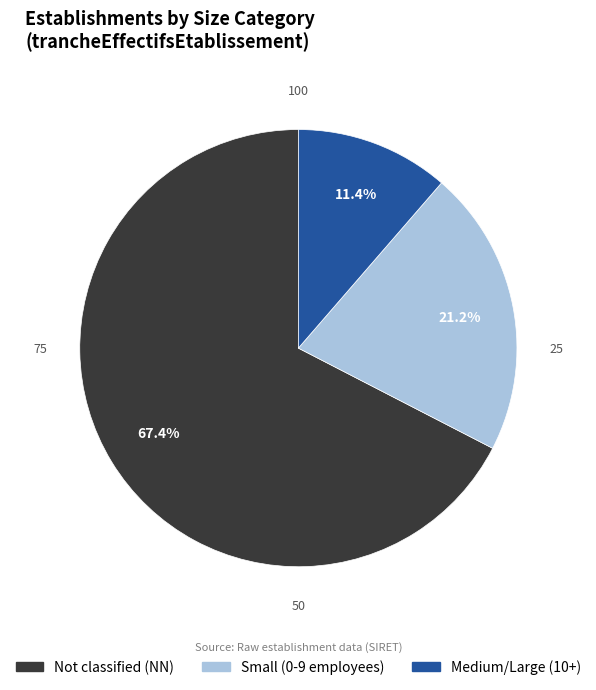

Is Medium/Large (10+) the majority of the pie?

No